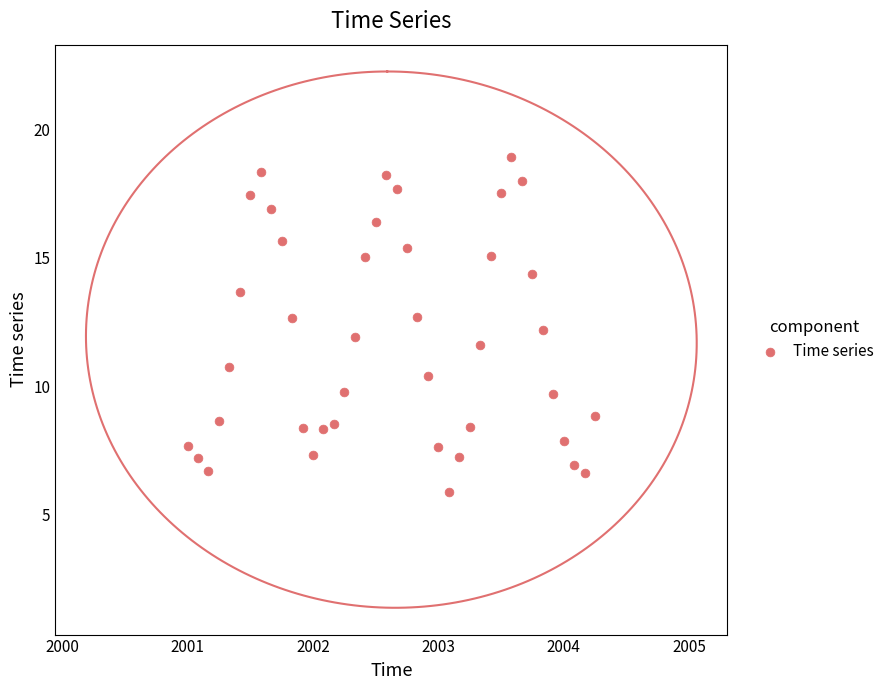

What is the range of Y values (max minus min)?

13.1